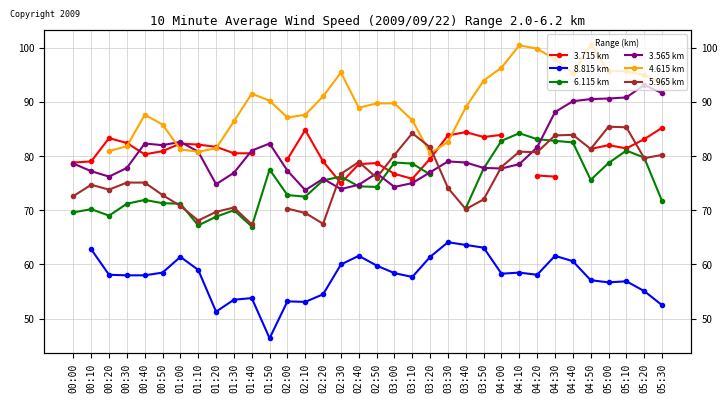

At how many categories does at least one series exceed 68?

34